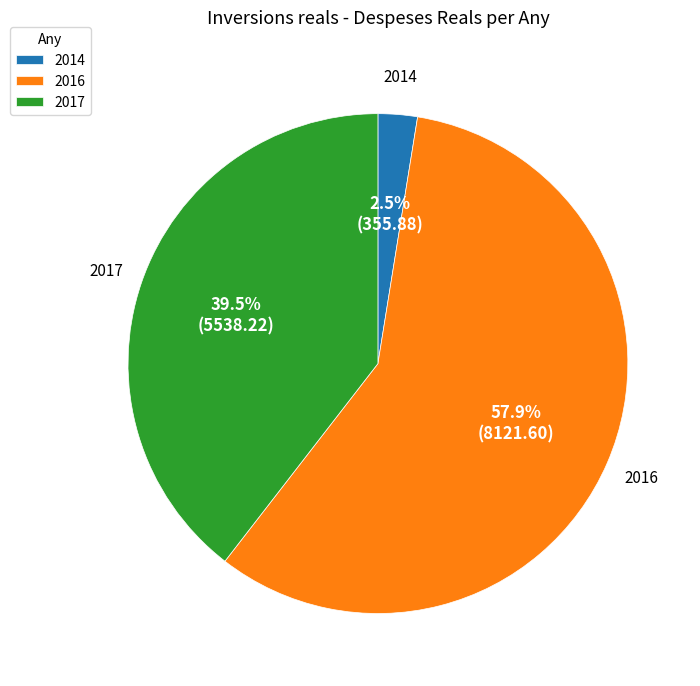

Approximately how many times larger is the value at 2016 compared to 2017?

1.5